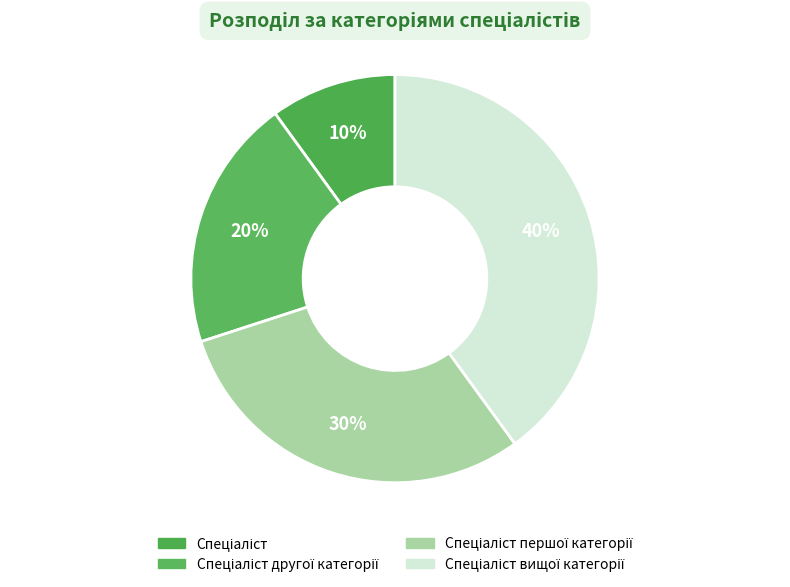

The Спеціаліст другої категорії slice represents 35% of the pie. True or false?

False